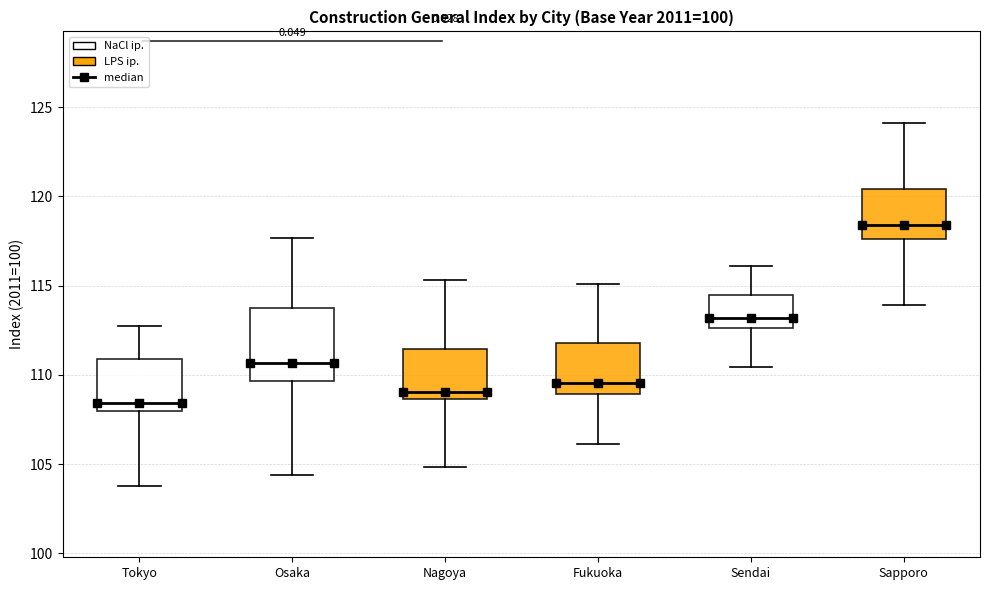

Which box is the tallest, from its lower edge to its upper edge?

Osaka